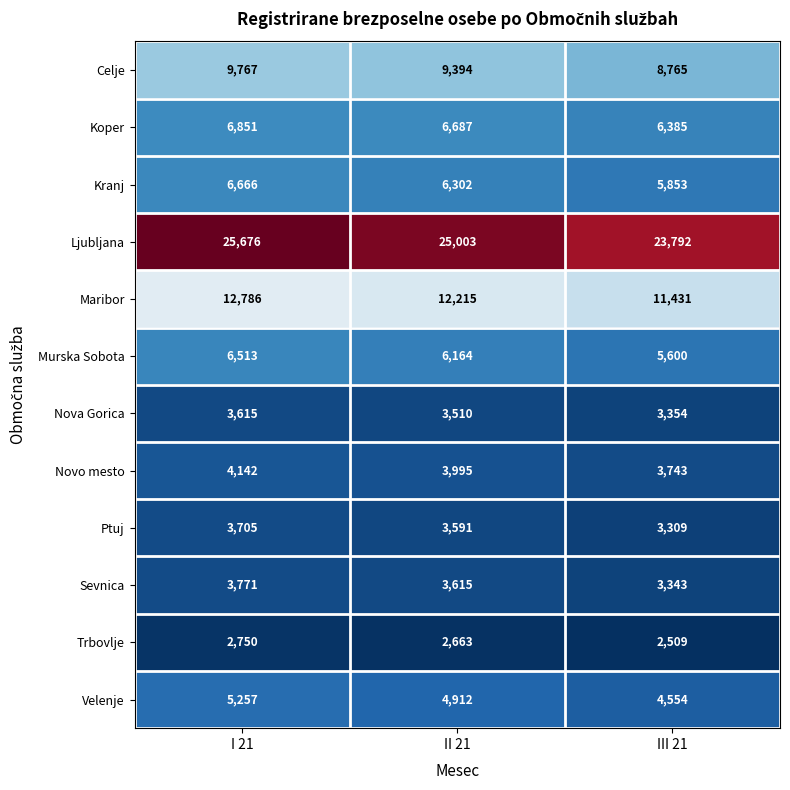

What is the total value across all series at II 21?

88051